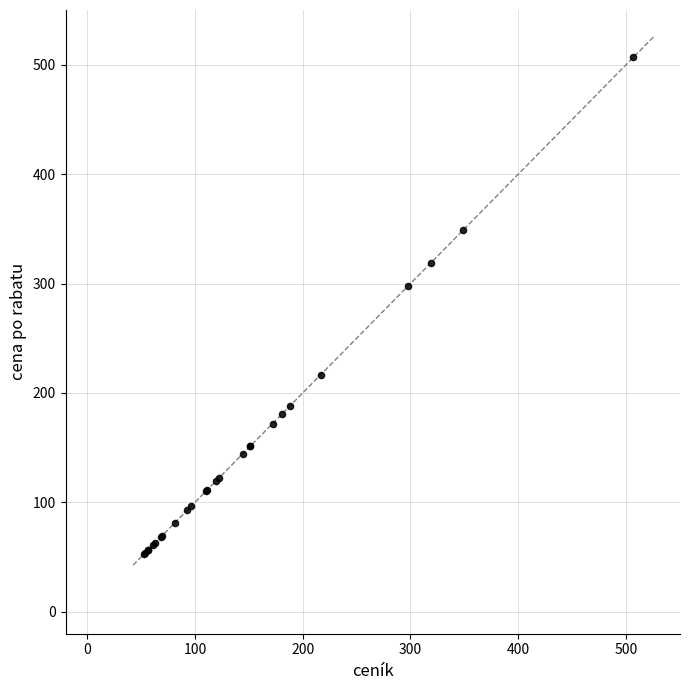

What Y value in the scatter plot is closest to 279?

298.1